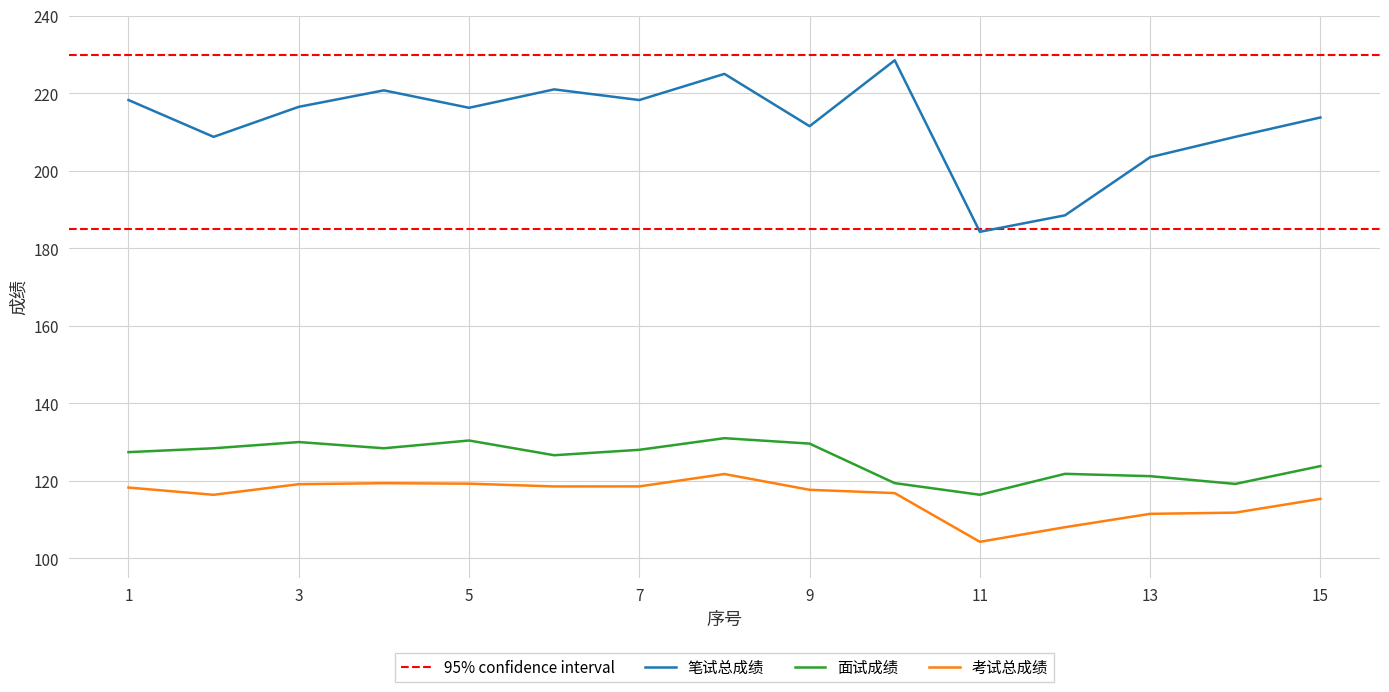

Where is the first local minimum for 笔试总成绩?

2